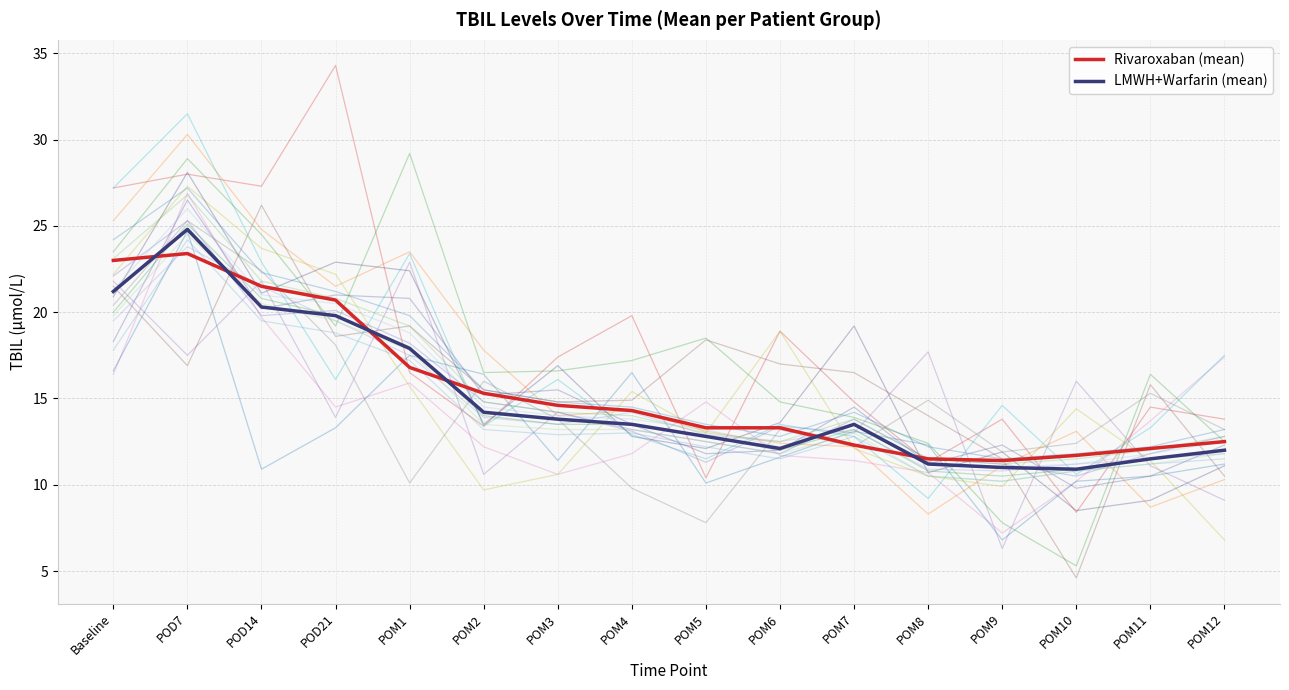

What is the value of the Rivaroxaban (mean) point at the 4th from the left?

20.7